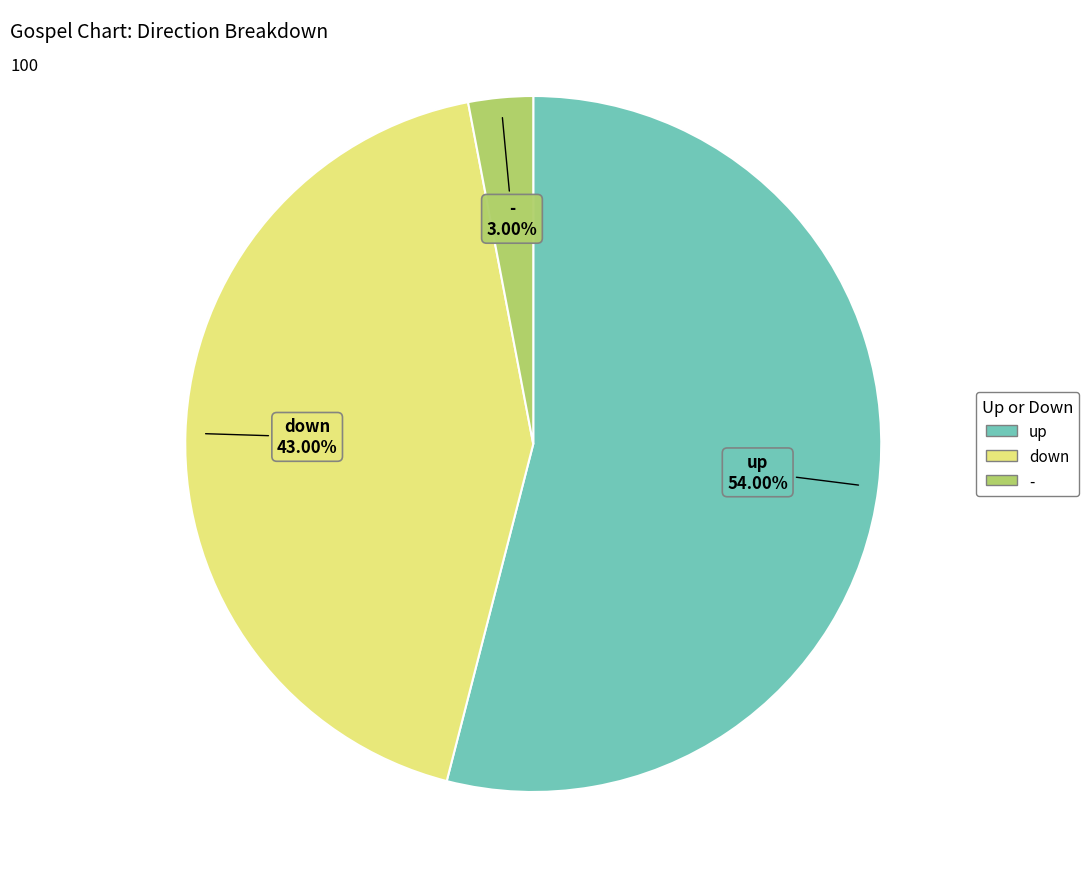

To the nearest percent, what is the combined percentage of up and down?

97%